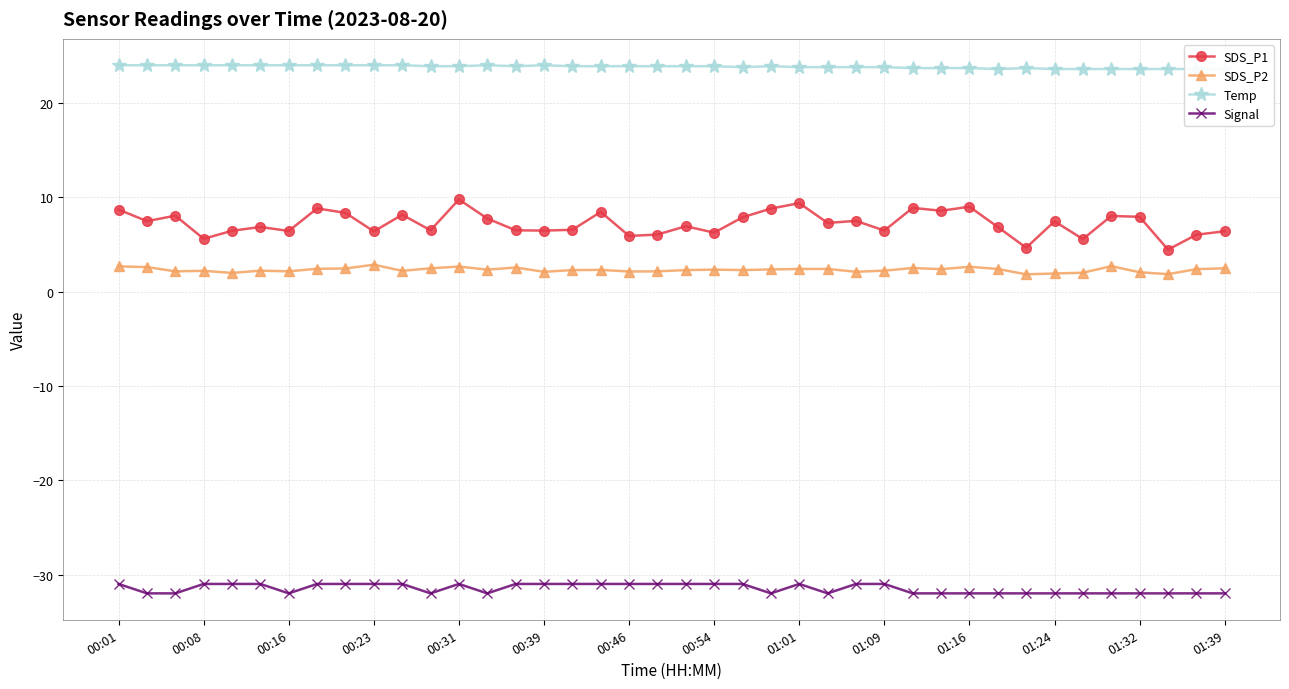

At how many categories does at least one series exceed 8?

40